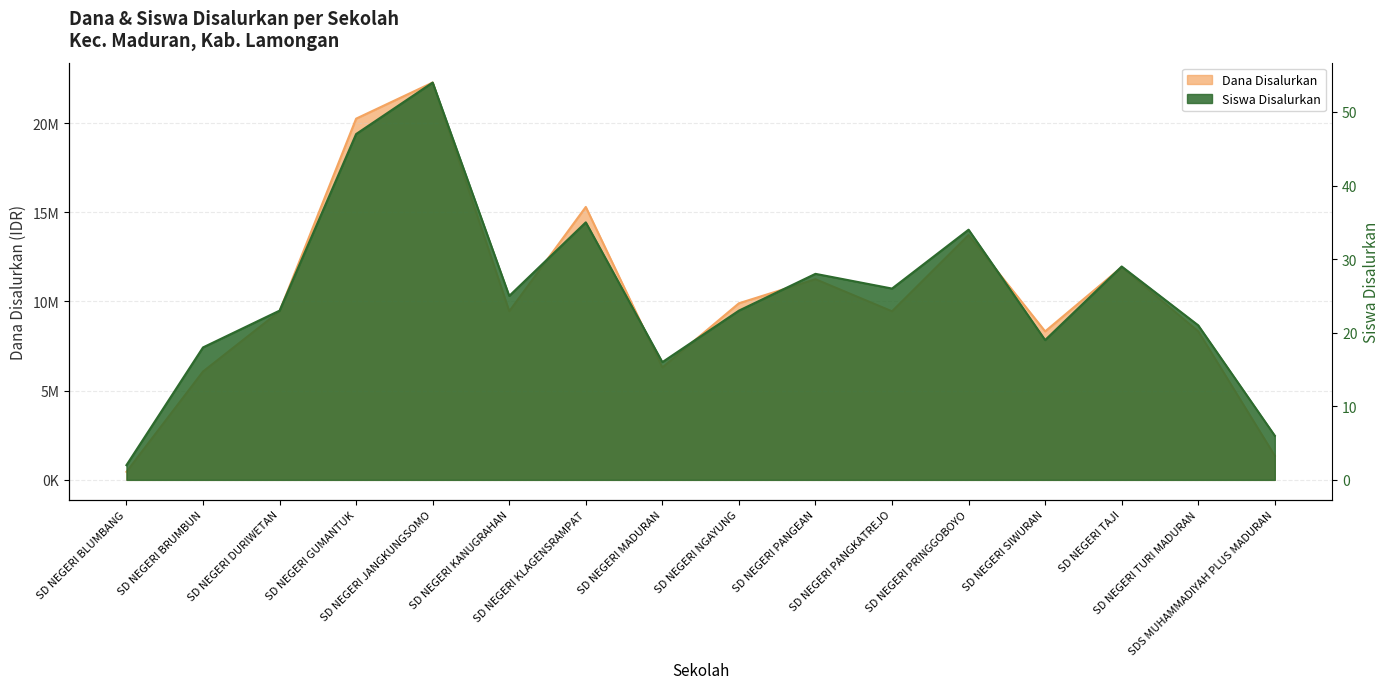

How many lines are shown in the chart?

2